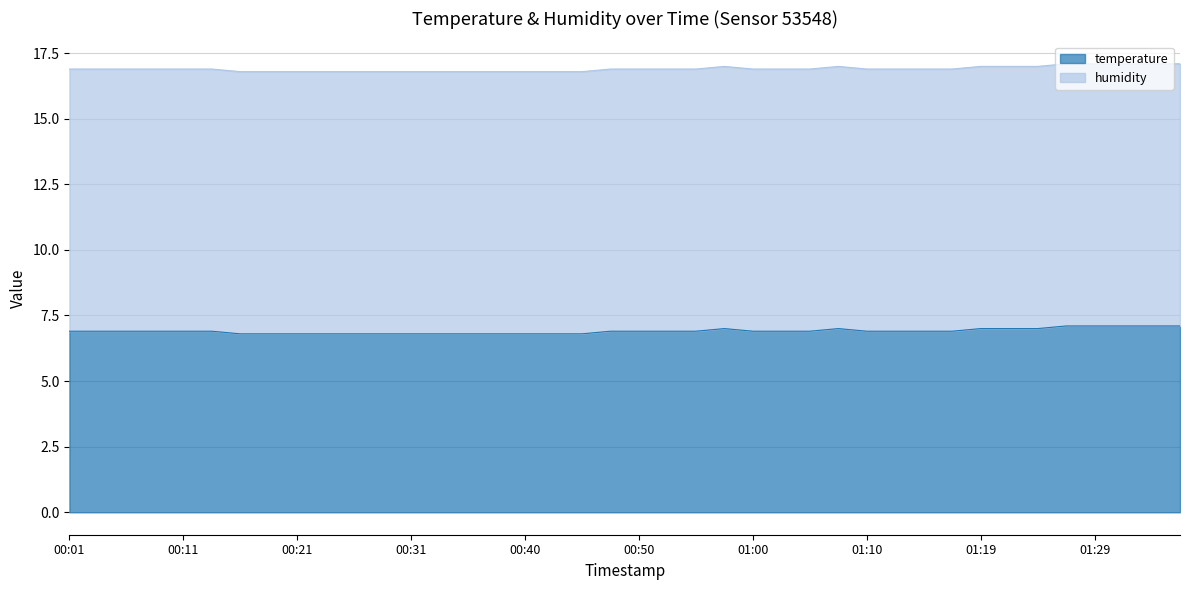

List the labels in order of value, smallest first.

00:16, 00:18, 00:21, 00:23, 00:26, 00:28, 00:31, 00:33, 00:36, 00:38, 00:40, 00:43, 00:45, 00:01, 00:04, 00:06, 00:09, 00:11, 00:14, 00:48, 00:50, 00:53, 00:55, 01:00, 01:02, 01:05, 01:10, 01:12, 01:15, 01:17, 00:58, 01:07, 01:19, 01:22, 01:24, 01:27, 01:29, 01:32, 01:34, 01:36